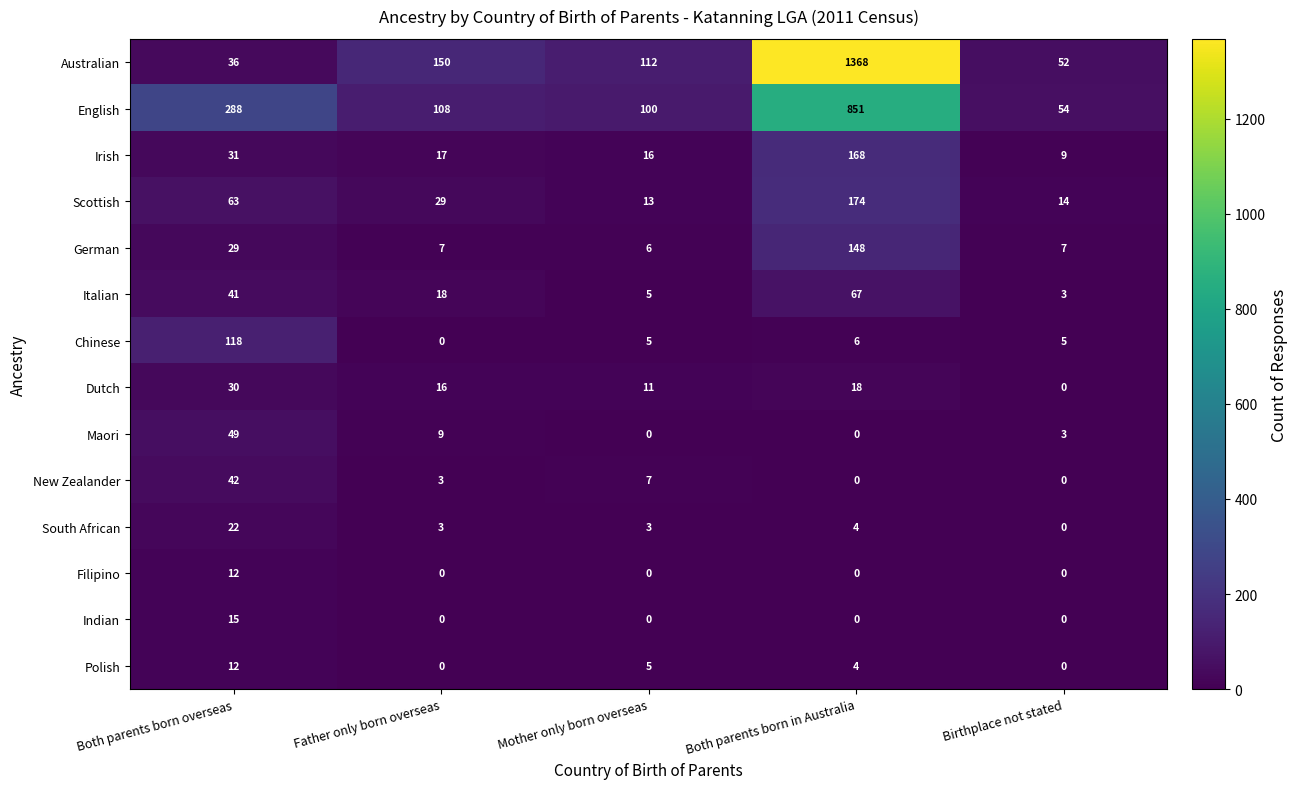

What is the sum of all Maori values?

61